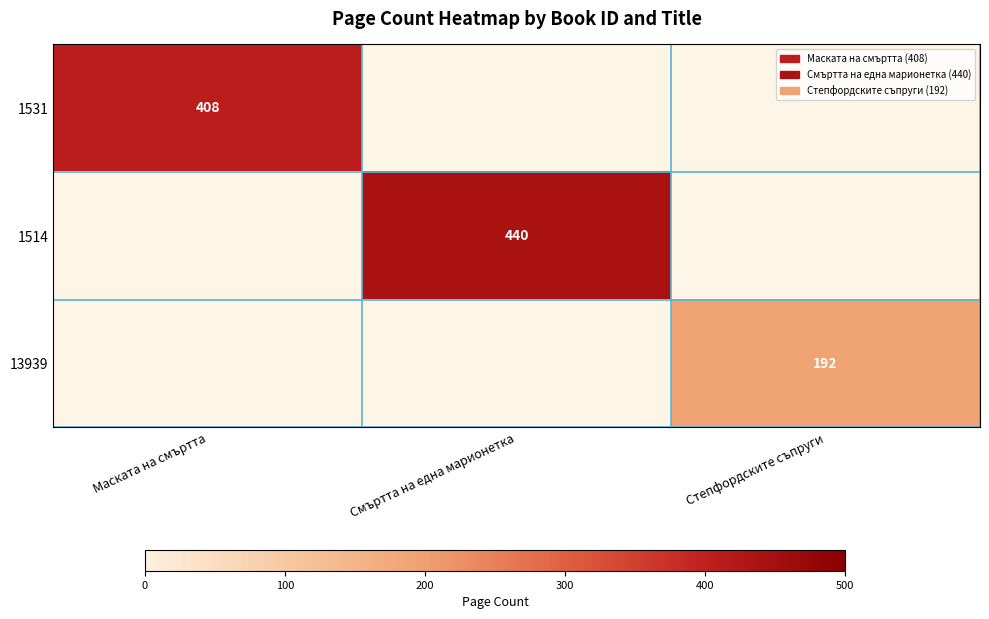

Is it true that 1514 equals 665 at Смъртта на една марионетка?

False